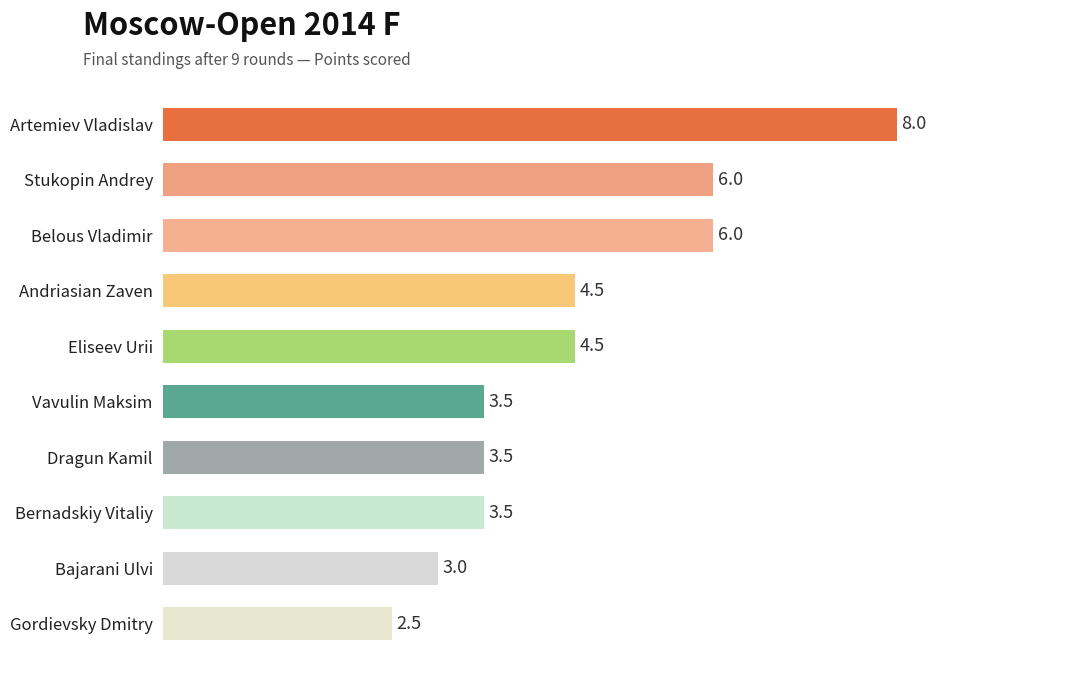

Read the value at Gordievsky Dmitry.

2.5